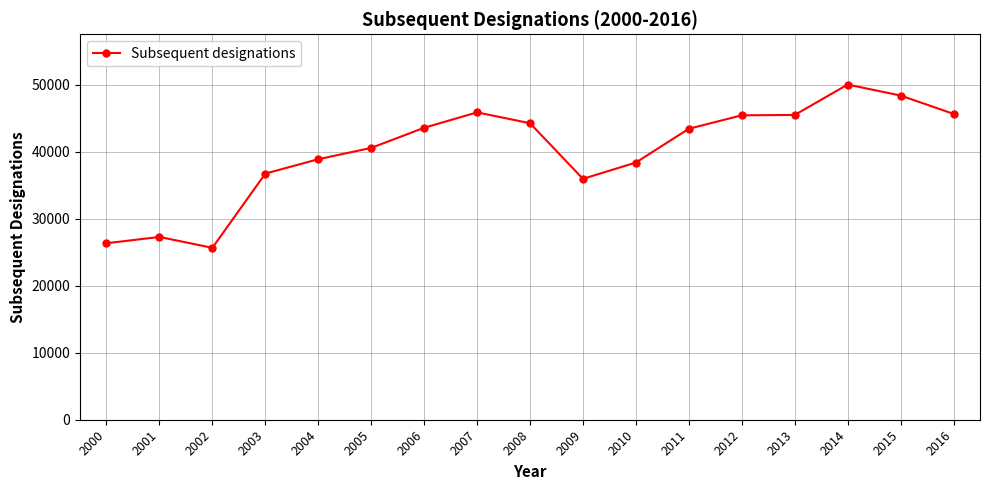

True or false: there are more than 1 points higher than both neighbors.

True